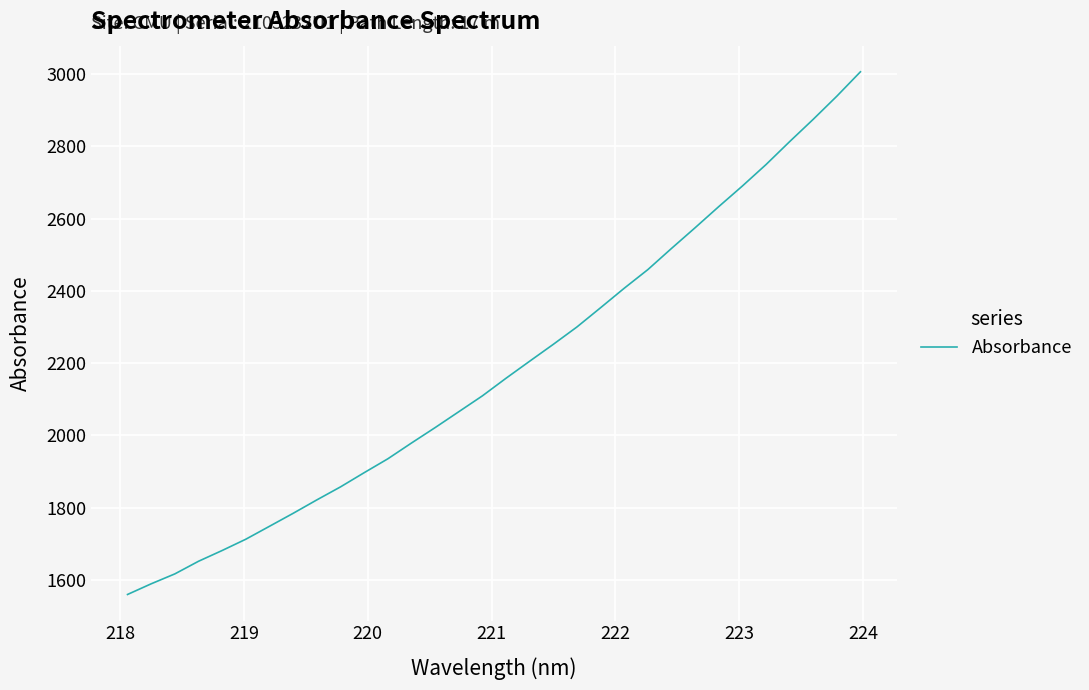

What is the minimum value shown in the chart?

1560.0